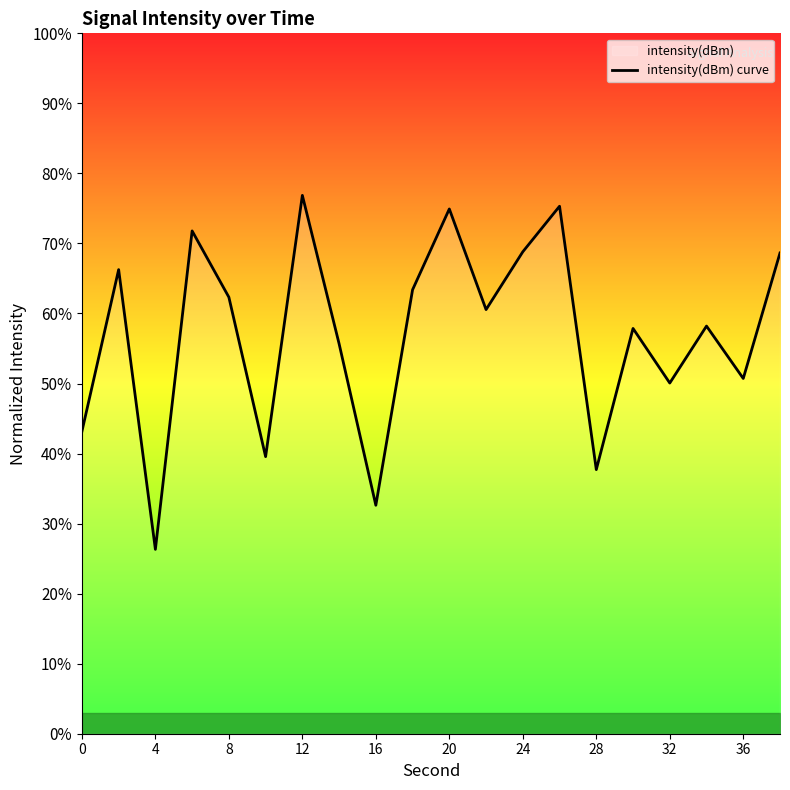

Approximately how many times larger is the value at 24 compared to 32?

1.4